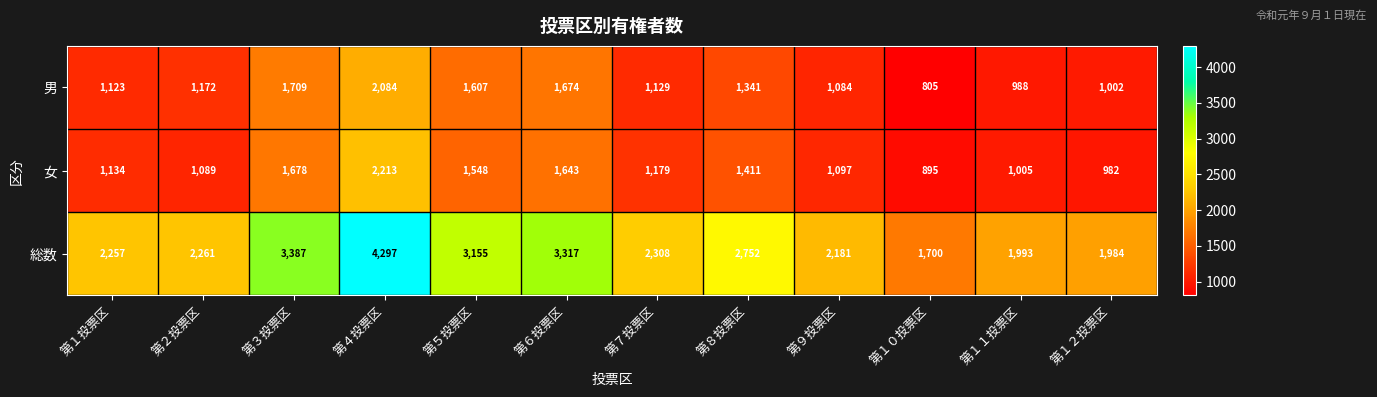

At which label does 総数 reach its peak?

第４投票区